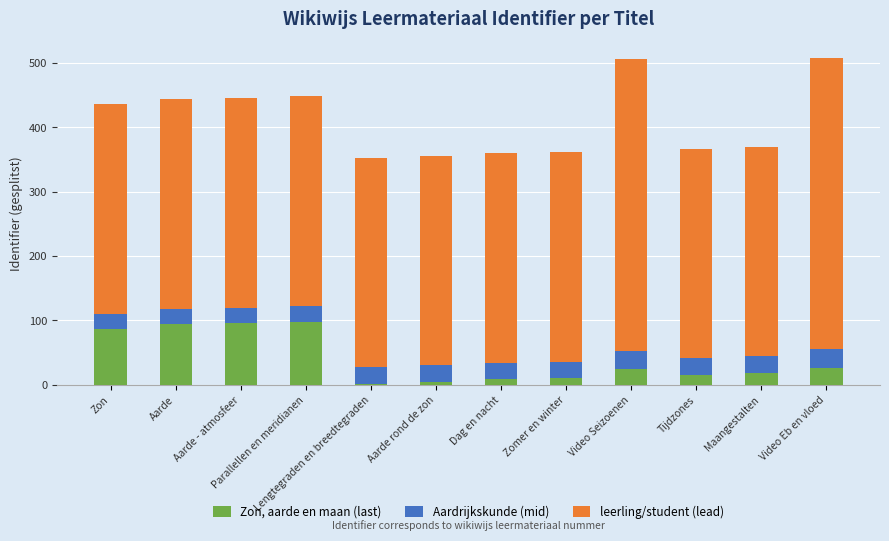

Does the chart contain stacked bars?

Yes